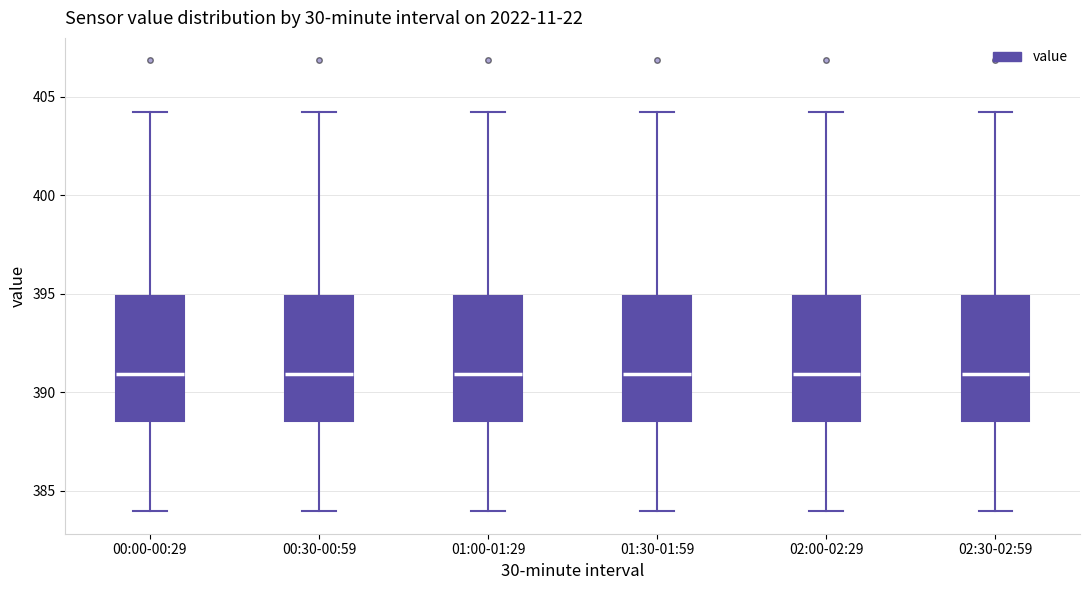

Reading left to right, transcribe this box plot: for each box, give where its median line is, the range the box spans, and where its two whiskers end, as read against the y-axis. The values are not printed on the chart, so give them approximately, as read against the axis.

00:00-00:29: median 391.0, box 388.5 to 395.0, whiskers 384.0 to 404.5
00:30-00:59: median 391.0, box 388.5 to 395.0, whiskers 384.0 to 404.5
01:00-01:29: median 391.0, box 388.5 to 395.0, whiskers 384.0 to 404.5
01:30-01:59: median 391.0, box 388.5 to 395.0, whiskers 384.0 to 404.5
02:00-02:29: median 391.0, box 388.5 to 395.0, whiskers 384.0 to 404.5
02:30-02:59: median 391.0, box 388.5 to 395.0, whiskers 384.0 to 404.5